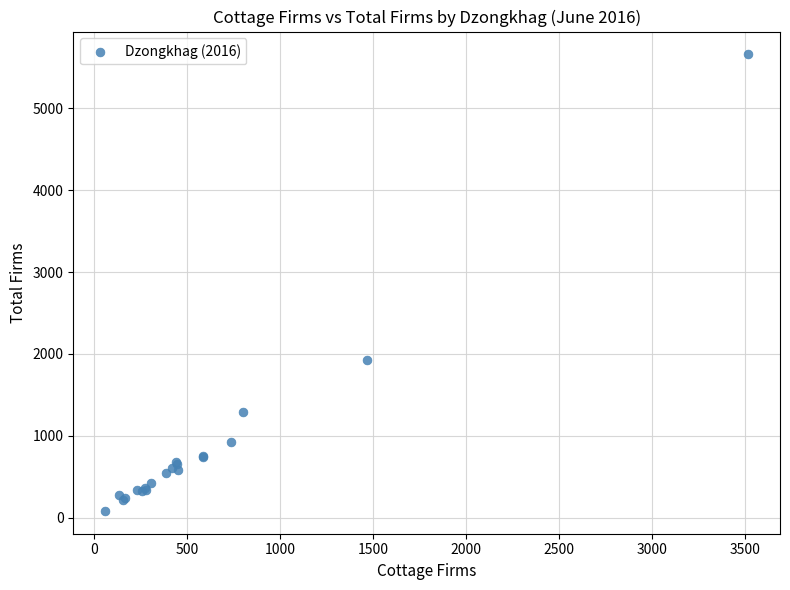

What Y value in the scatter plot is closest to 2871?

1930